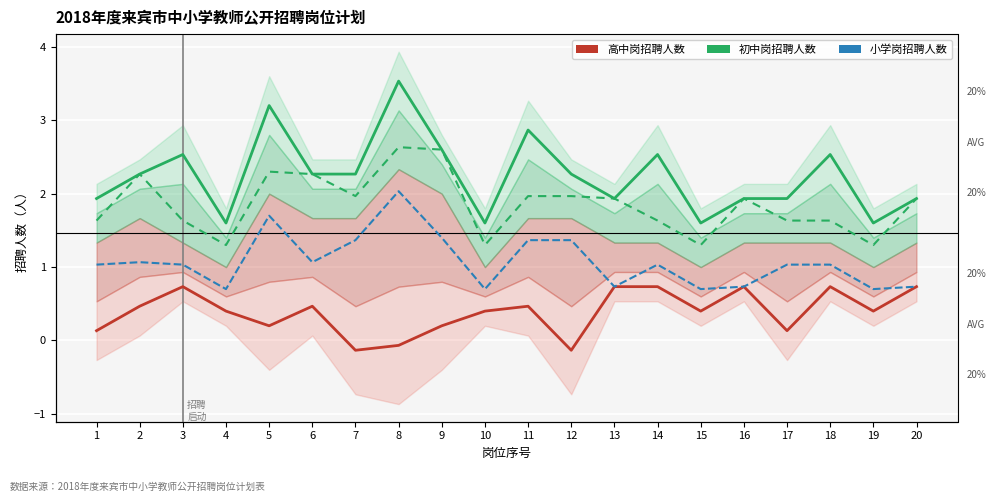

Does the chart display data point markers on the line(s)?

No